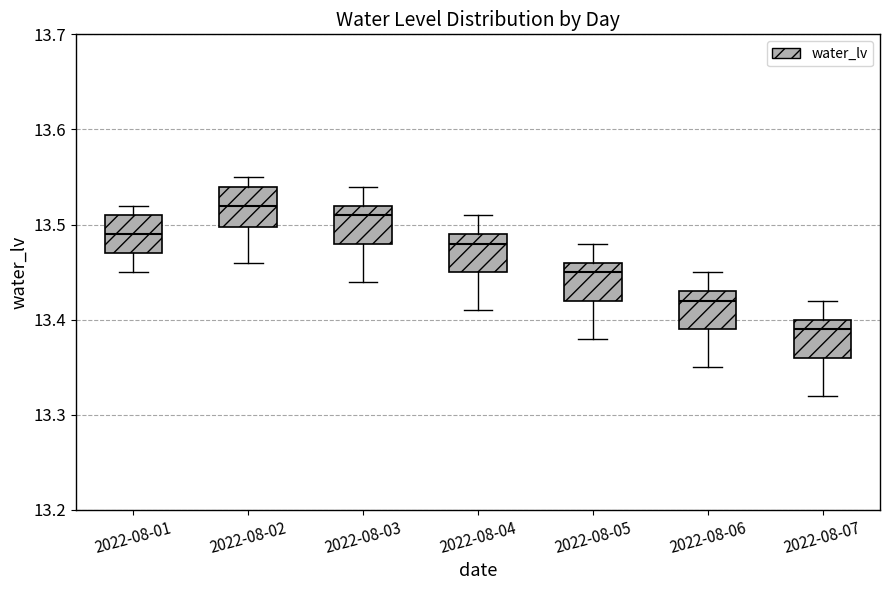

Where does the upper whisker of the box for 2022-08-03 end on the y-axis? The values are not printed on the chart, so give them approximately, as read against the axis.

13.54